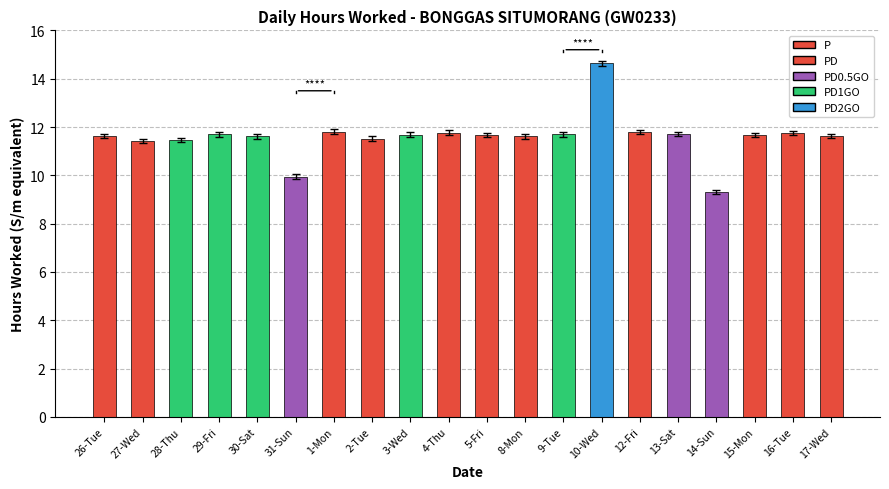

How many data points does each series have?

20